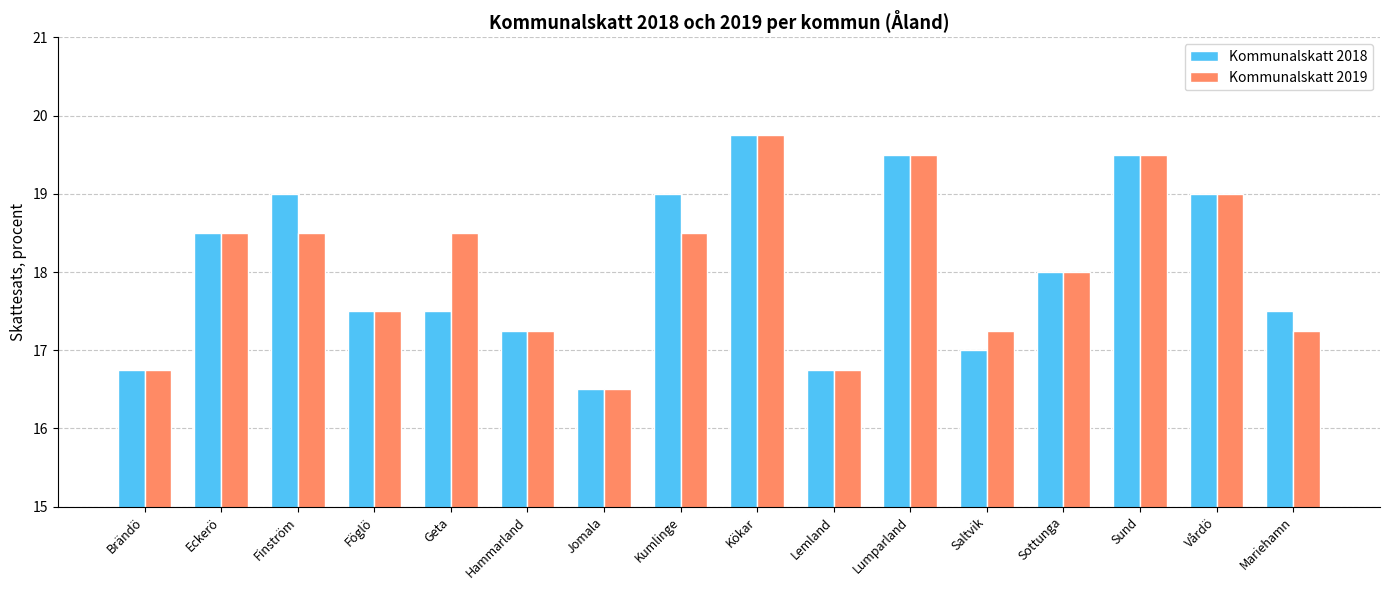

What is the label of the 14th bar from the left?

Sund